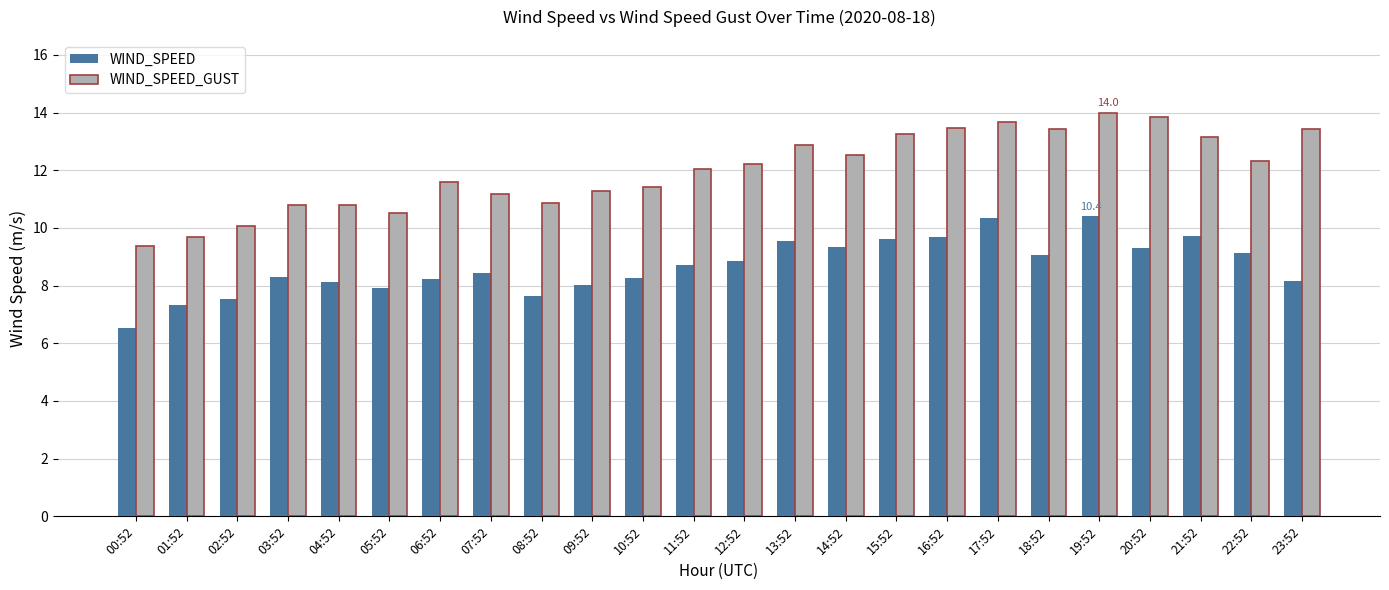

At which label does WIND_SPEED_GUST reach its minimum?

00:52